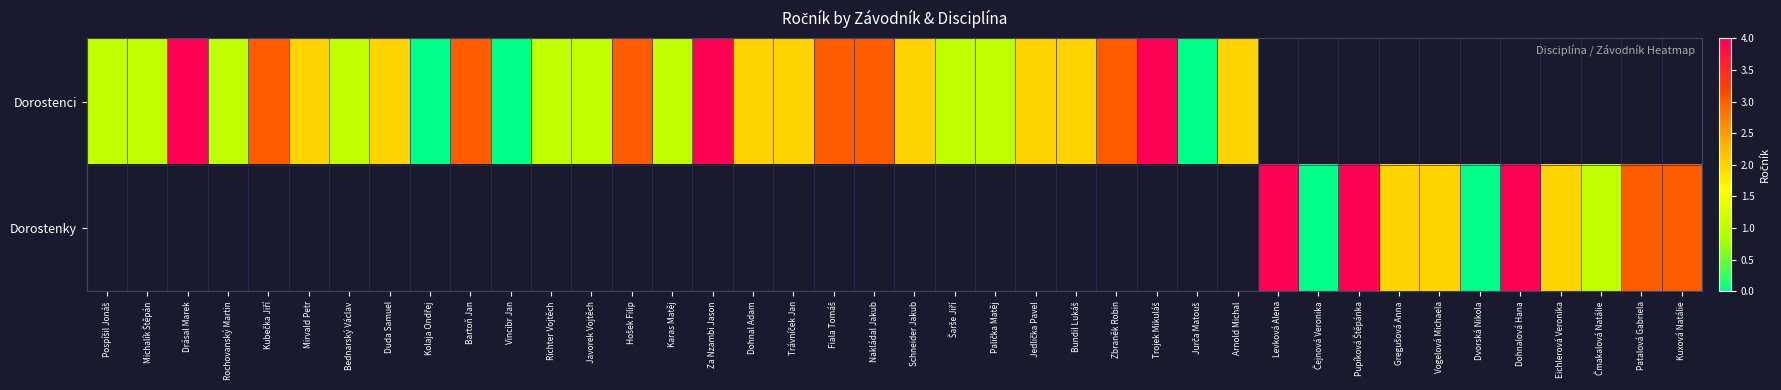

Where does the Dorostenci series first go above 3?

Drásal Marek